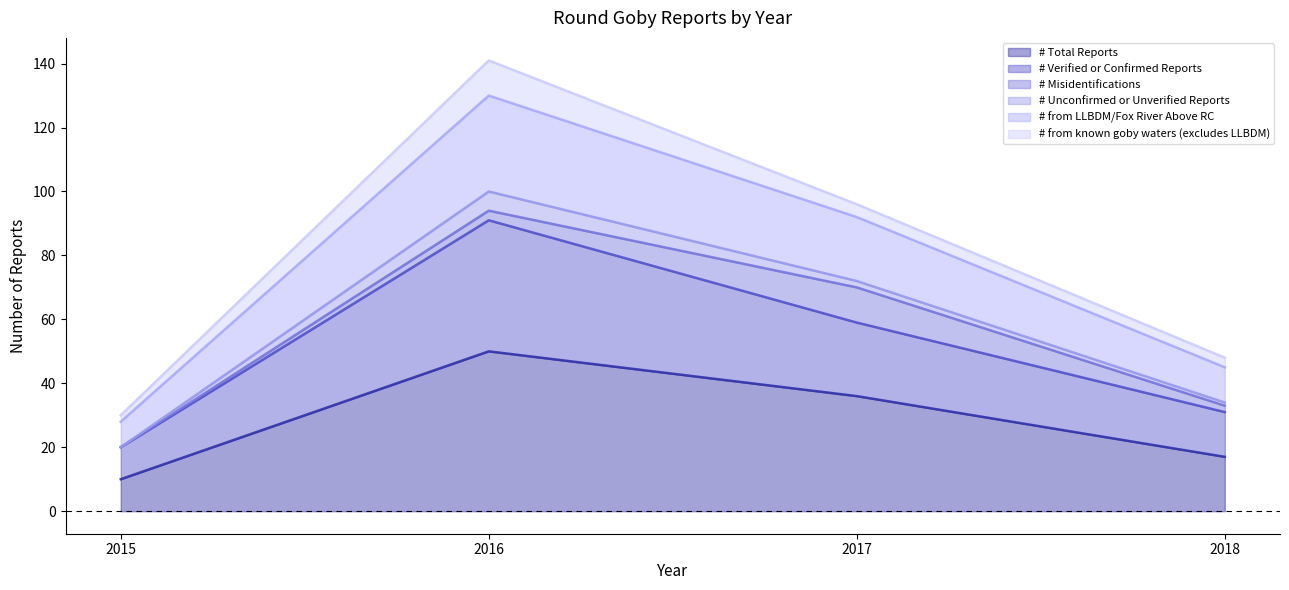

What is the highest value of the # Total Reports series?

50